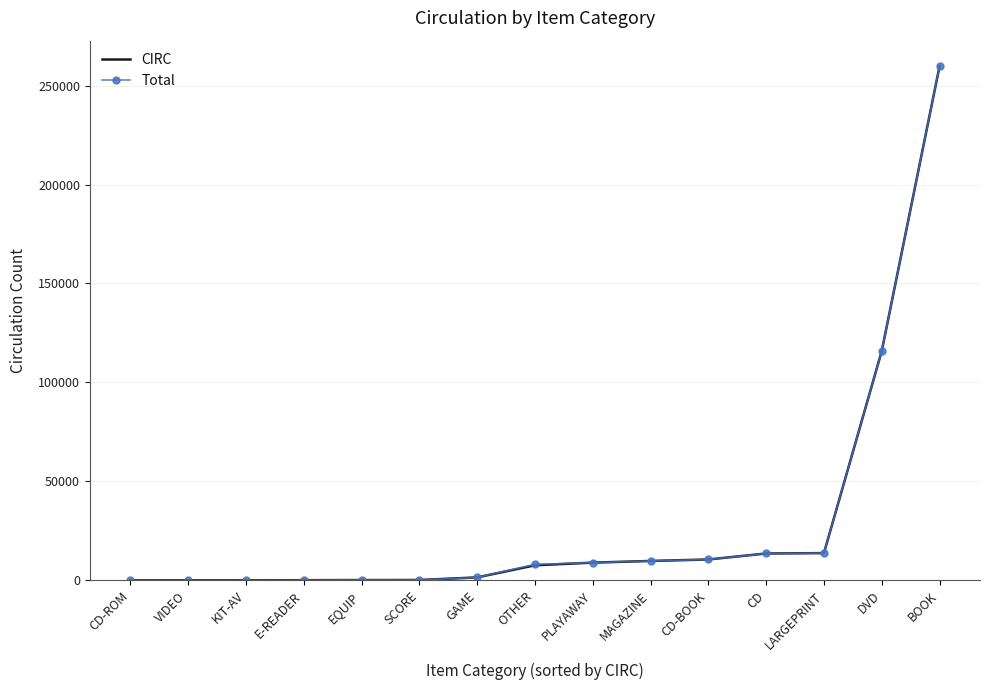

At which category is the sum across all series the highest?

BOOK